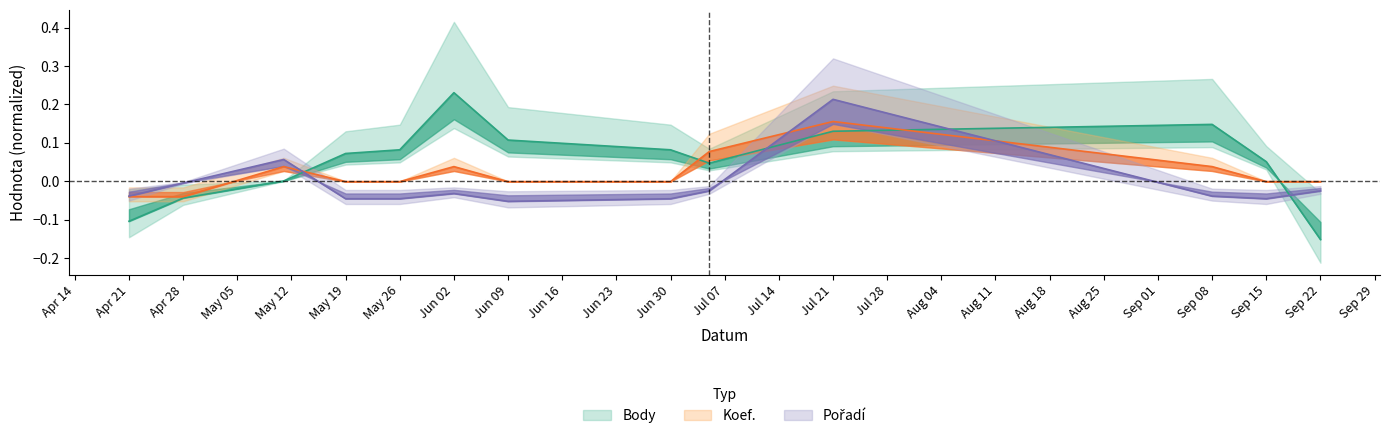

What position from the left is Apr 21?

1